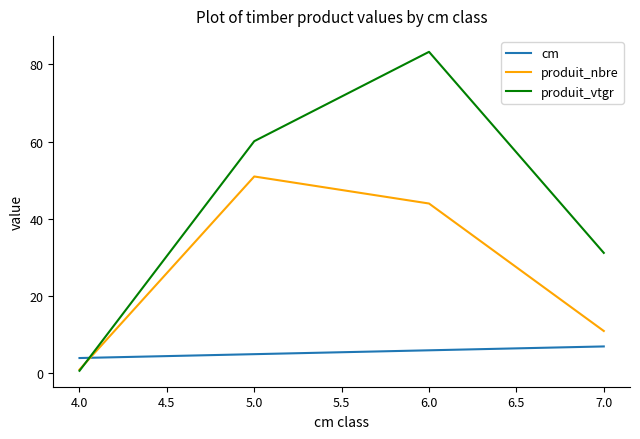

Does the chart have visible grid lines?

No